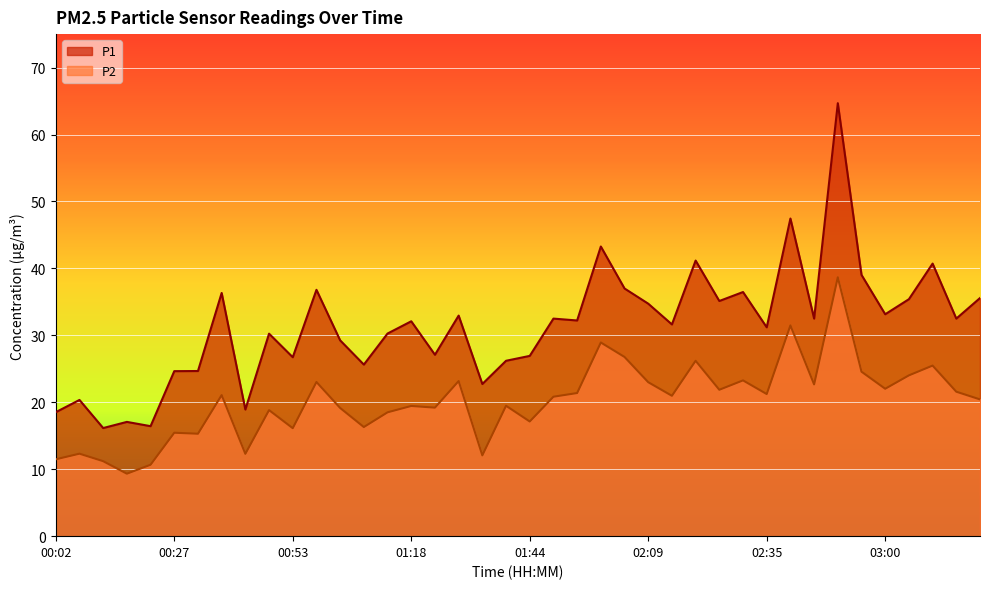

What are all the series names shown in the legend?

P1, P2